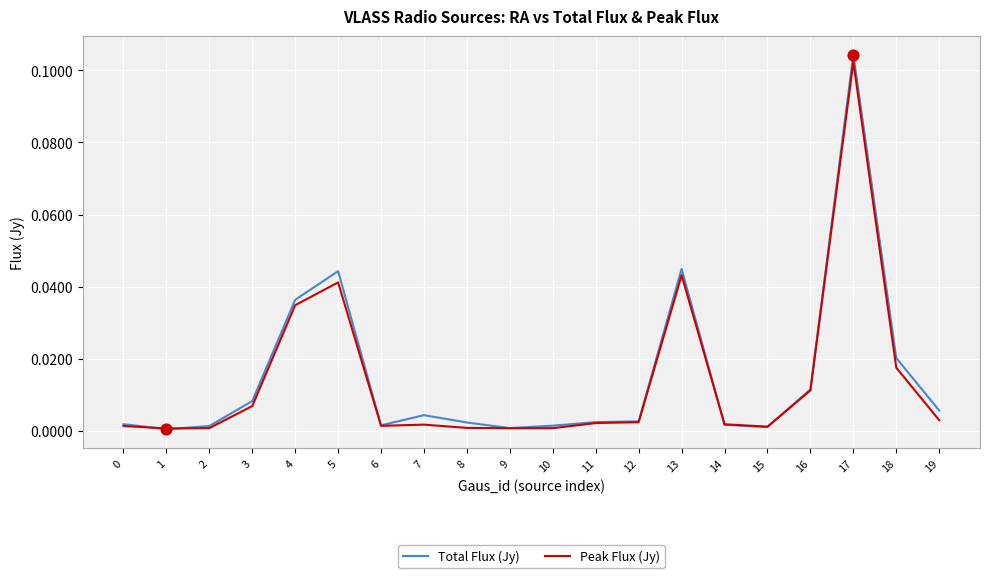

Between 12 and 17, which series saw the biggest shift?

Total Flux (Jy)